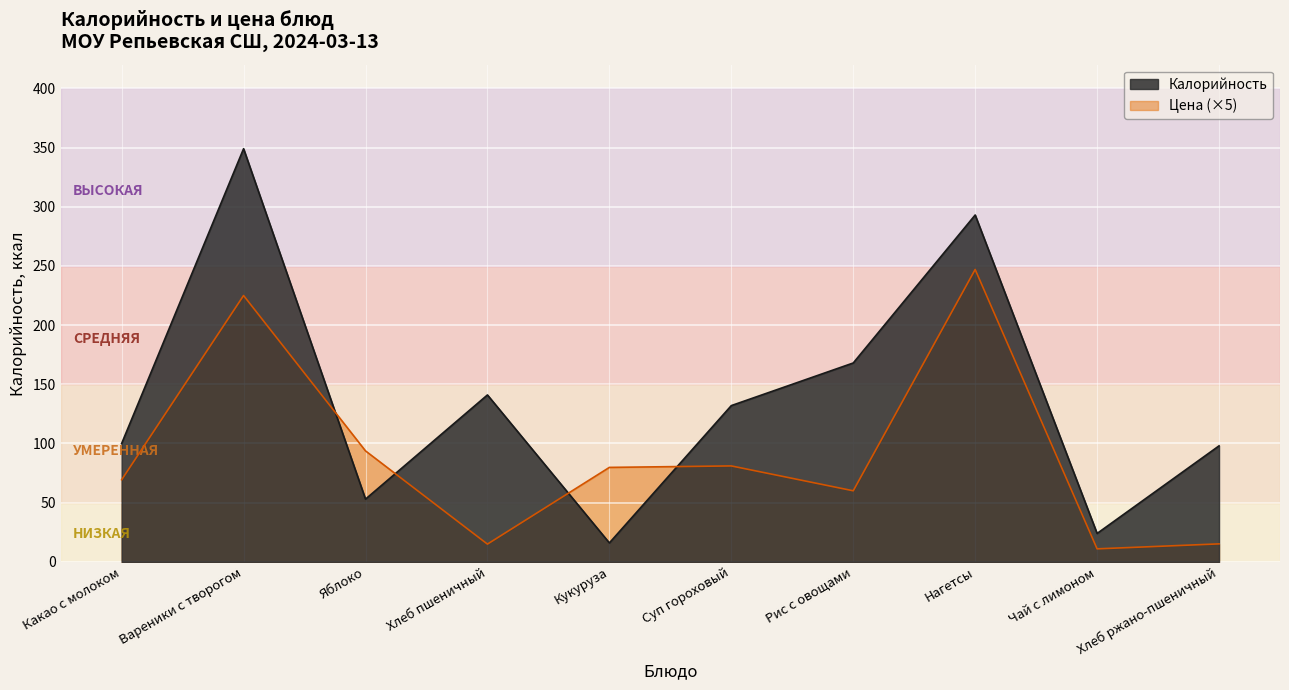

What is the highest value of the Калорийность series?

349.0